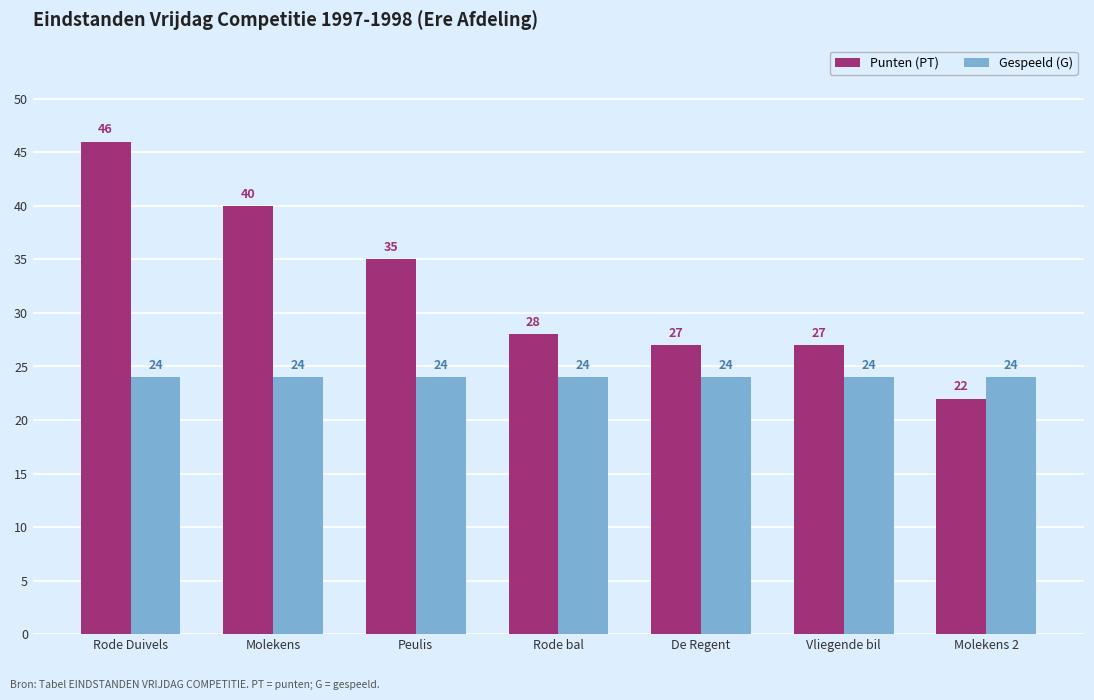

Which series has the largest total across all categories?

Punten (PT)